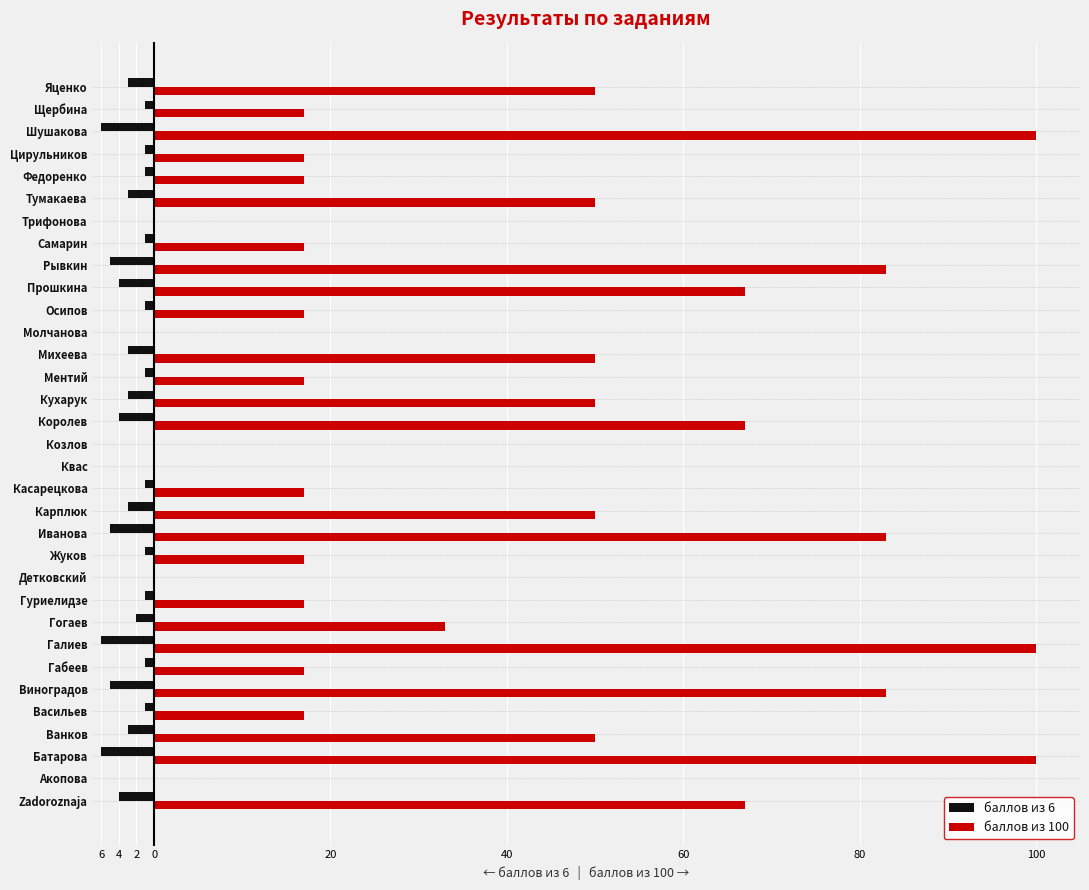

What are all the series names shown in the legend?

баллов из 6, баллов из 100